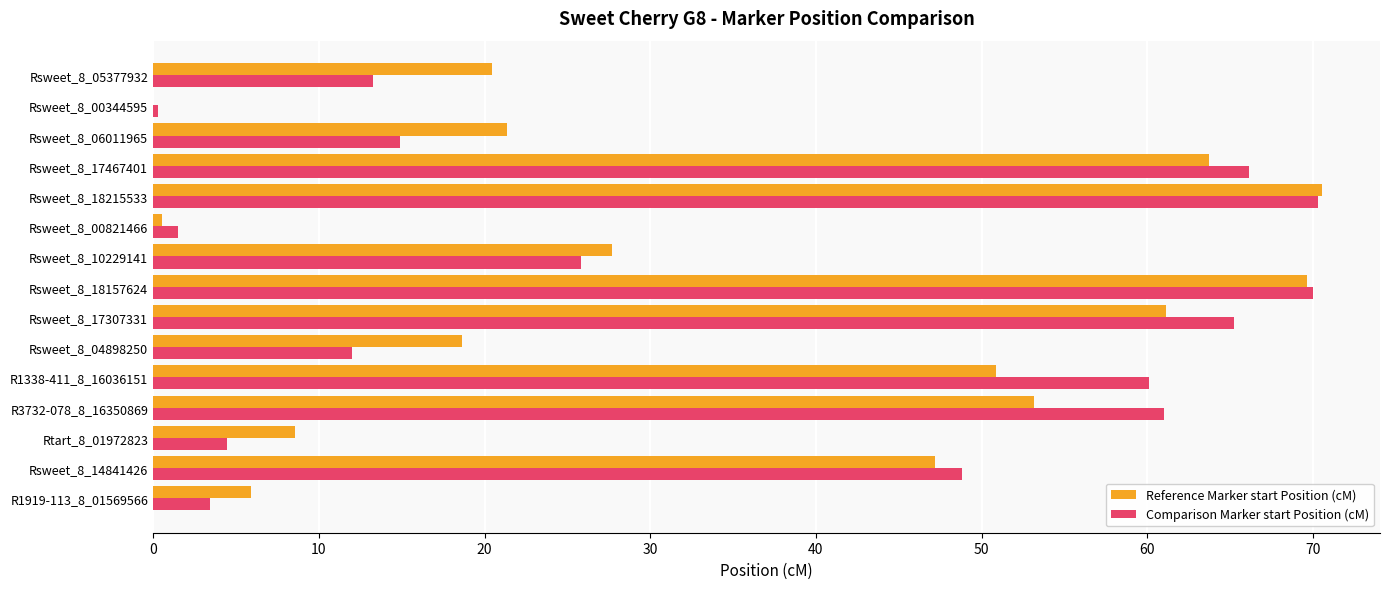

Which series changed the most between Rsweet_8_00821466 and Rsweet_8_10229141?

Reference Marker start Position (cM)